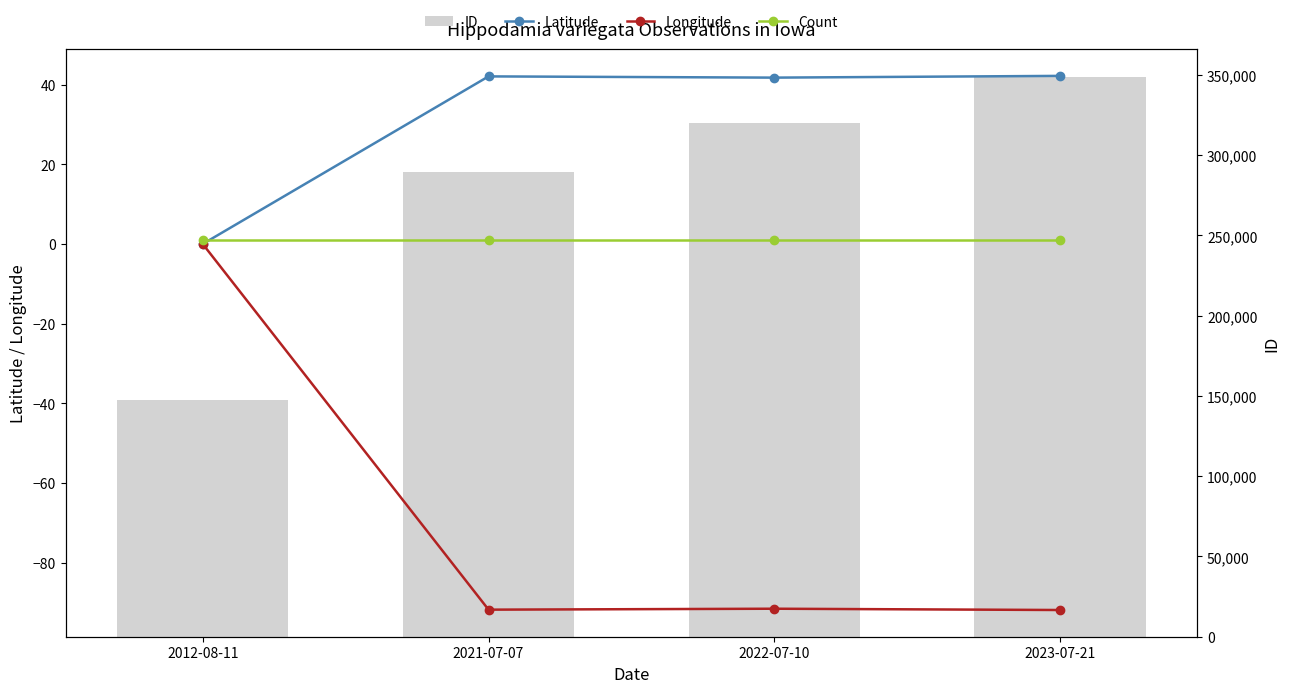

What is the greatest value displayed?

348604.0